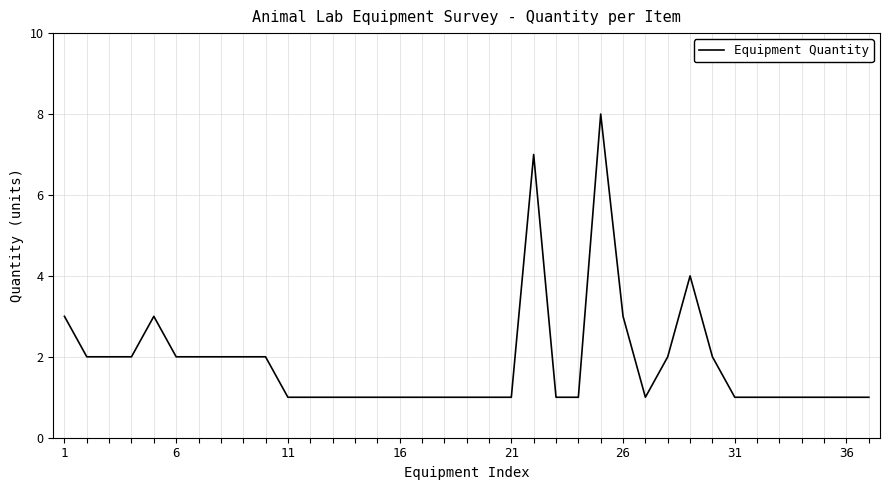

What is the maximum value shown in the chart?

8